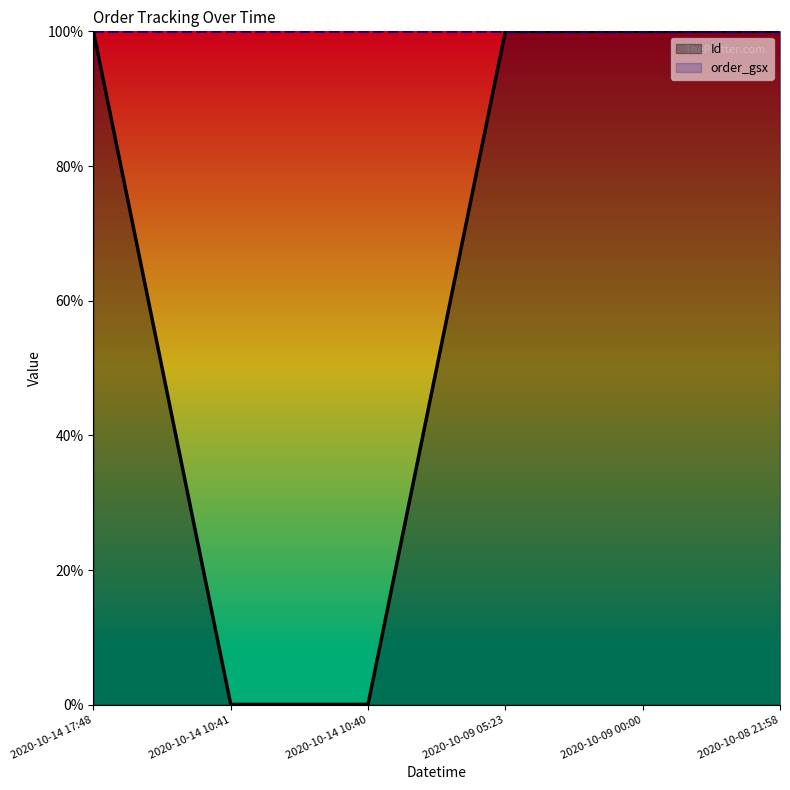

What is the sum of all Id (line) values?

400.1